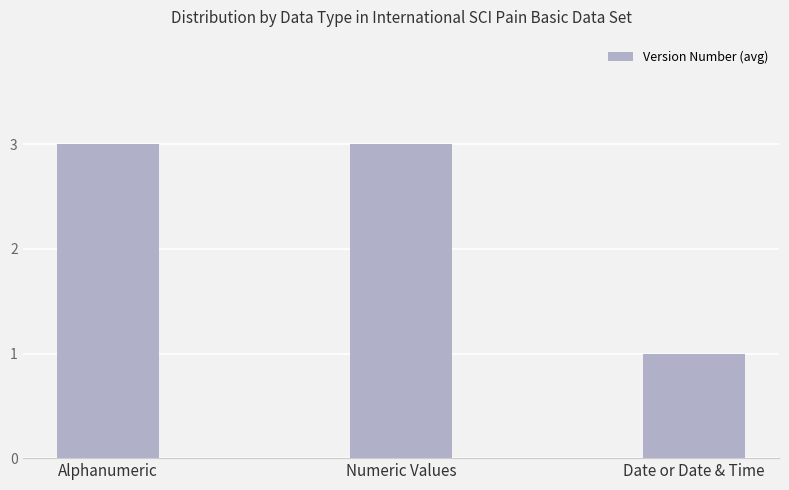

What is the average value?

2